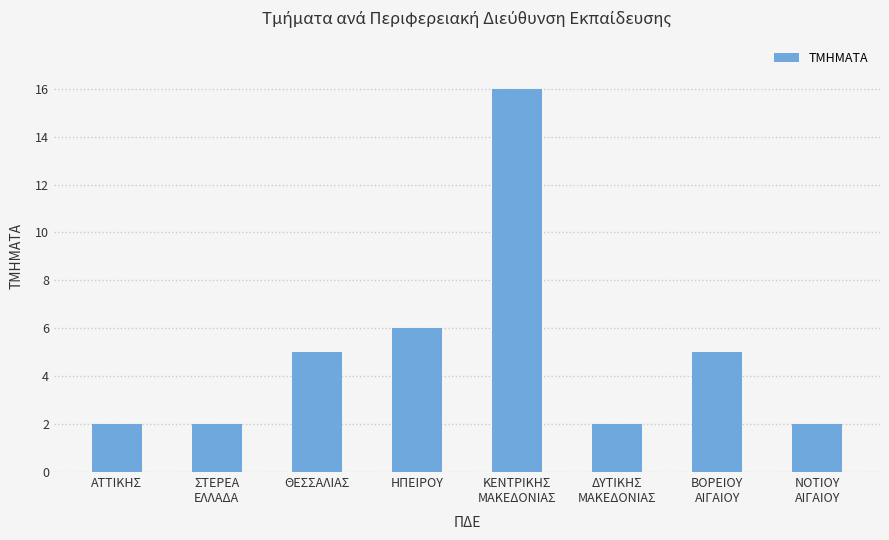

Reading left to right, list all the values displayed in this chart.

2	2	5	6	16	2	5	2